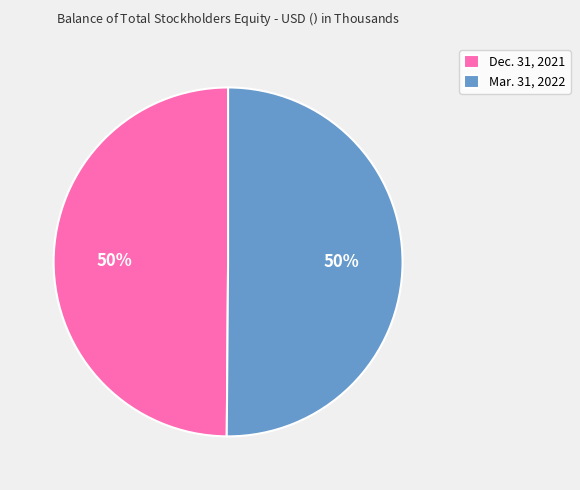

Is the sum of Dec. 31, 2021 and Mar. 31, 2022 greater than half?

Yes